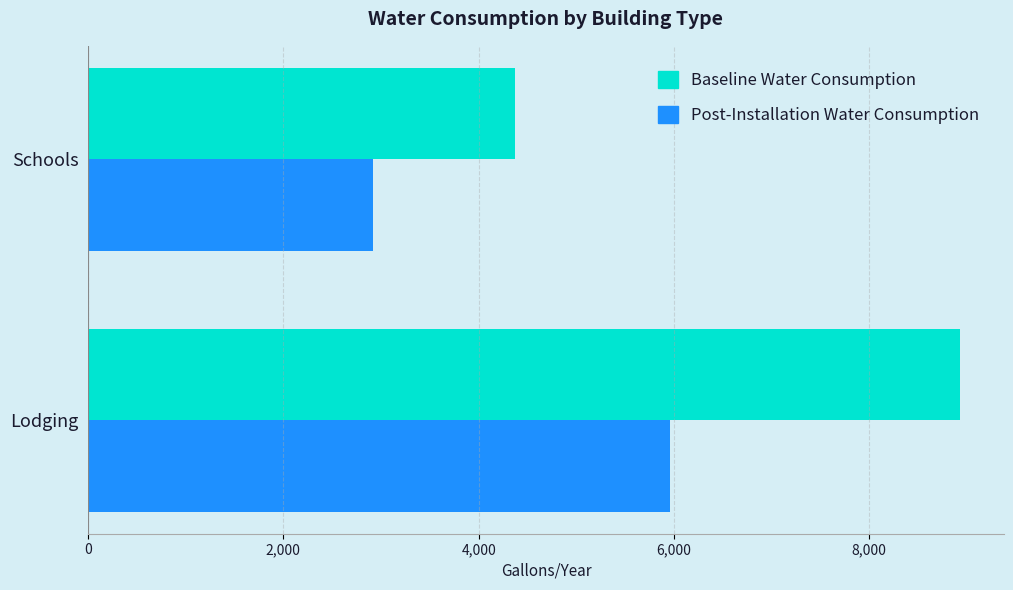

True or false: Baseline Water Consumption has a value of 4372.9 at Schools.

True